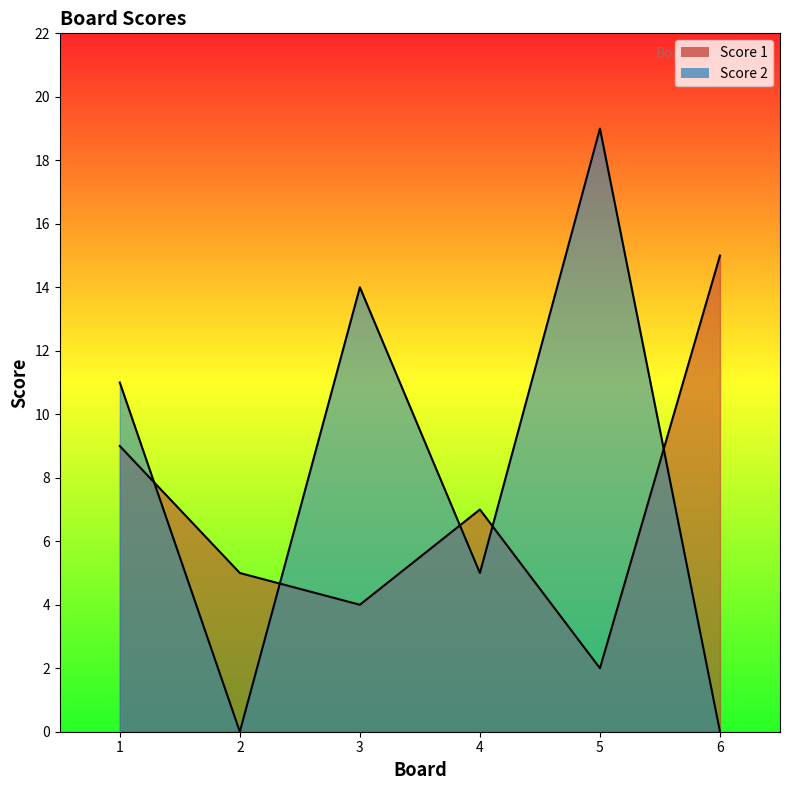

How many values in the Score 1 series exceed 7?

2